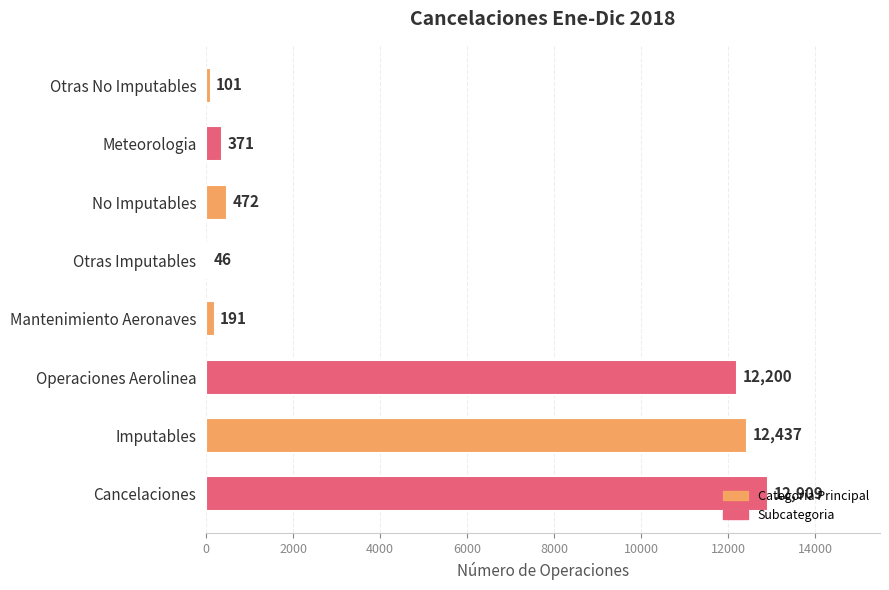

What is the change in value from Imputables to Mantenimiento Aeronaves?

-12246